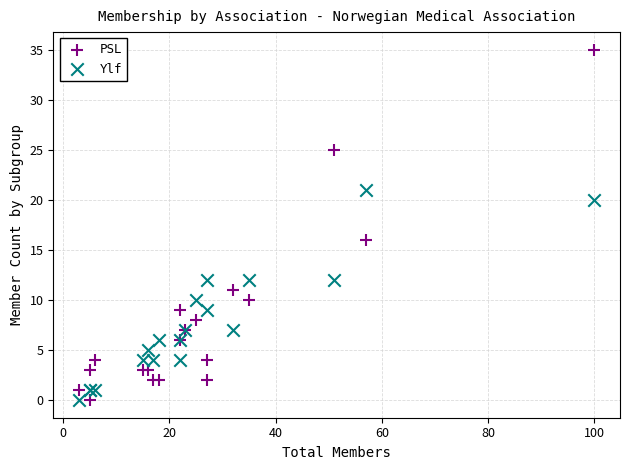

Across all series, what Y value is closest to 17?

16